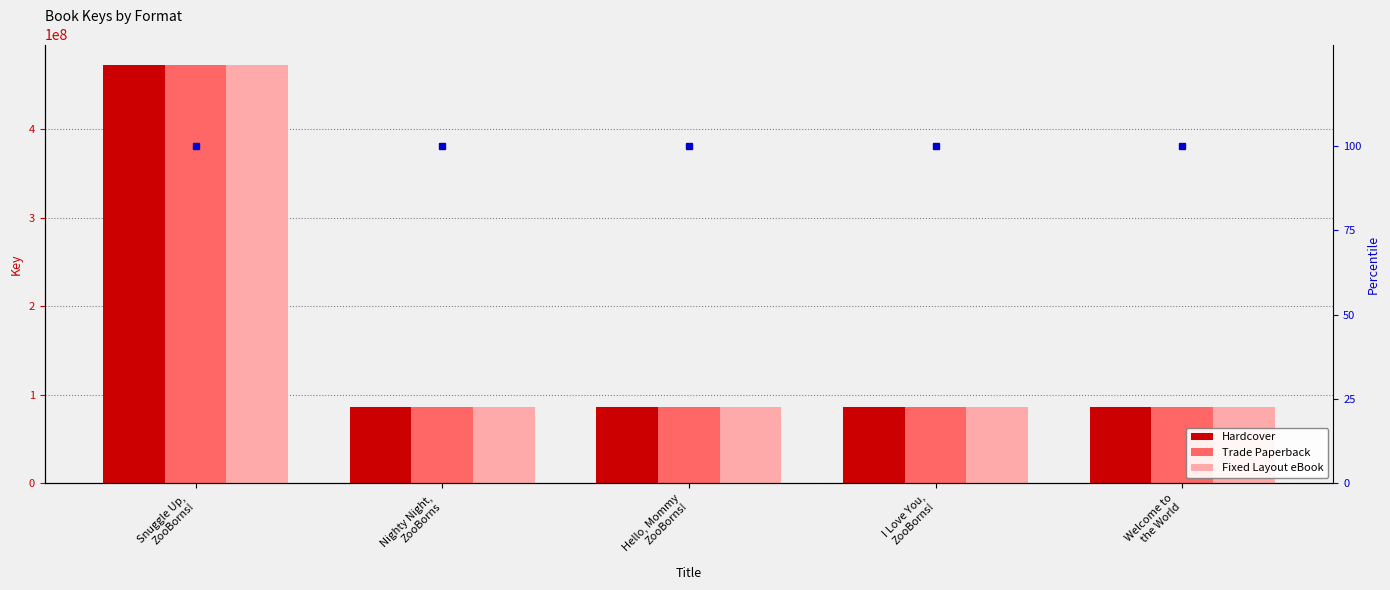

Reading left to right, list all the values displayed in this chart.

Hardcover: 471641785	85754004	85753629	85753406	85752891
Trade Paperback: 471641785	85754004	85753629	85753406	85752891
Fixed Layout eBook: 471641785	85754004	85753629	85753406	85752891
percentile rank within the sample: 100	100	100	100	100